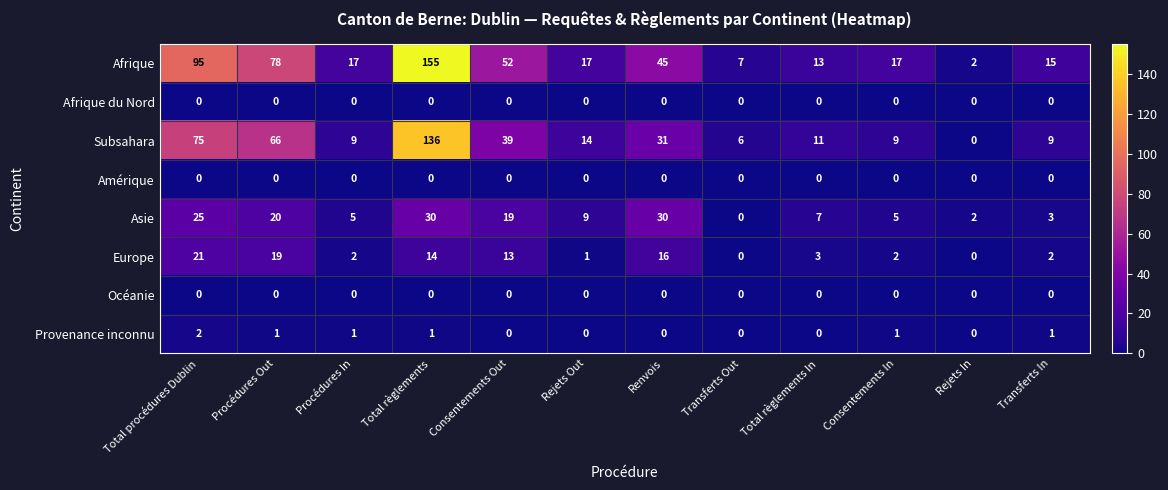

What is the difference between the maximum and minimum values in the Europe series?

21